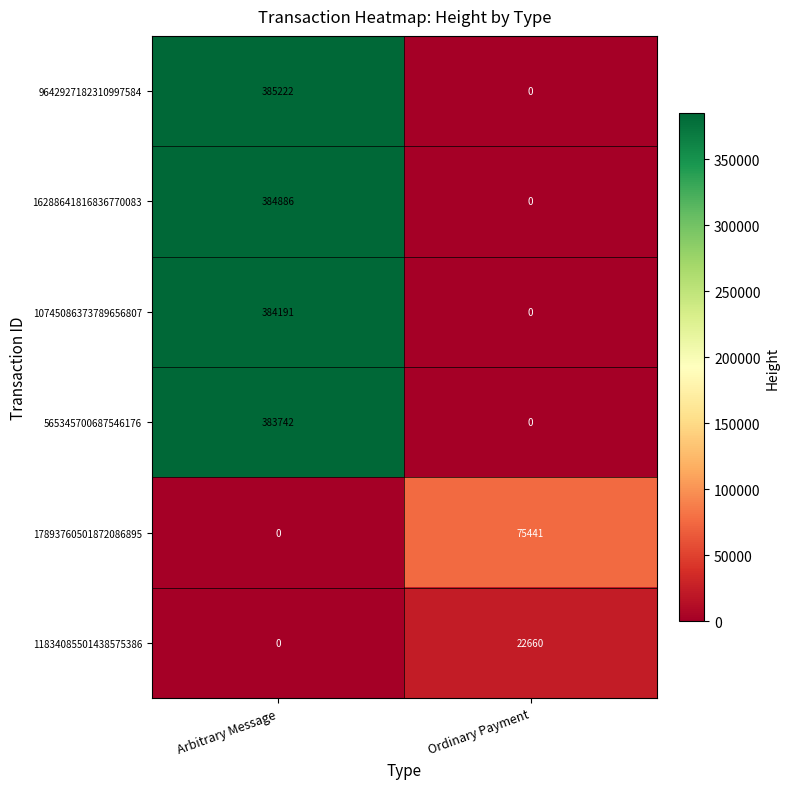

Where is 11834085501438575386 nearest to the value 11330?

Arbitrary Message